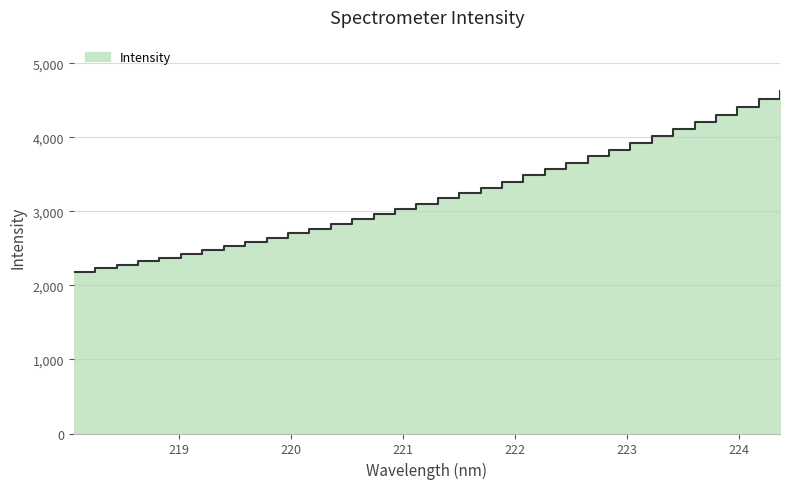

The chart shows a value of 815.3 at 221.6902. True or false?

False